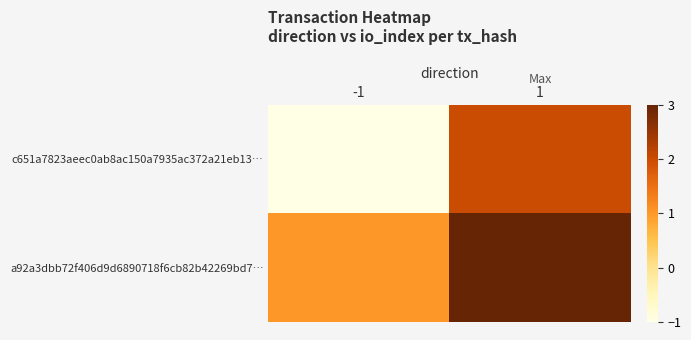

Which series has the largest range (max minus min)?

c651a7823aeec0ab8ac150a7935ac372a21eb13…